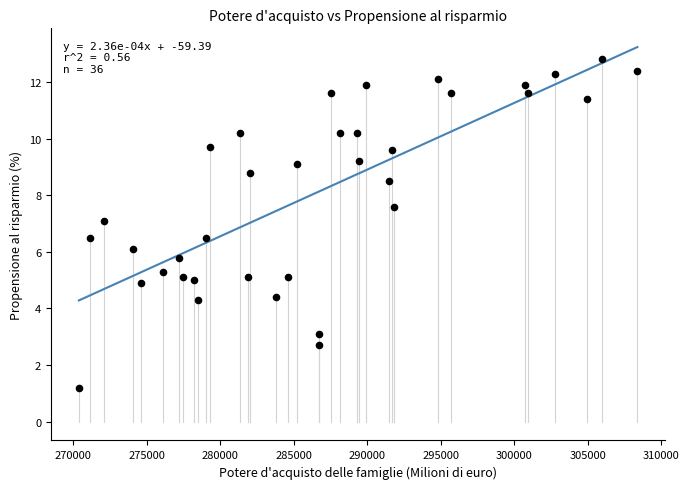

What is the range of Y values (max minus min)?

11.6